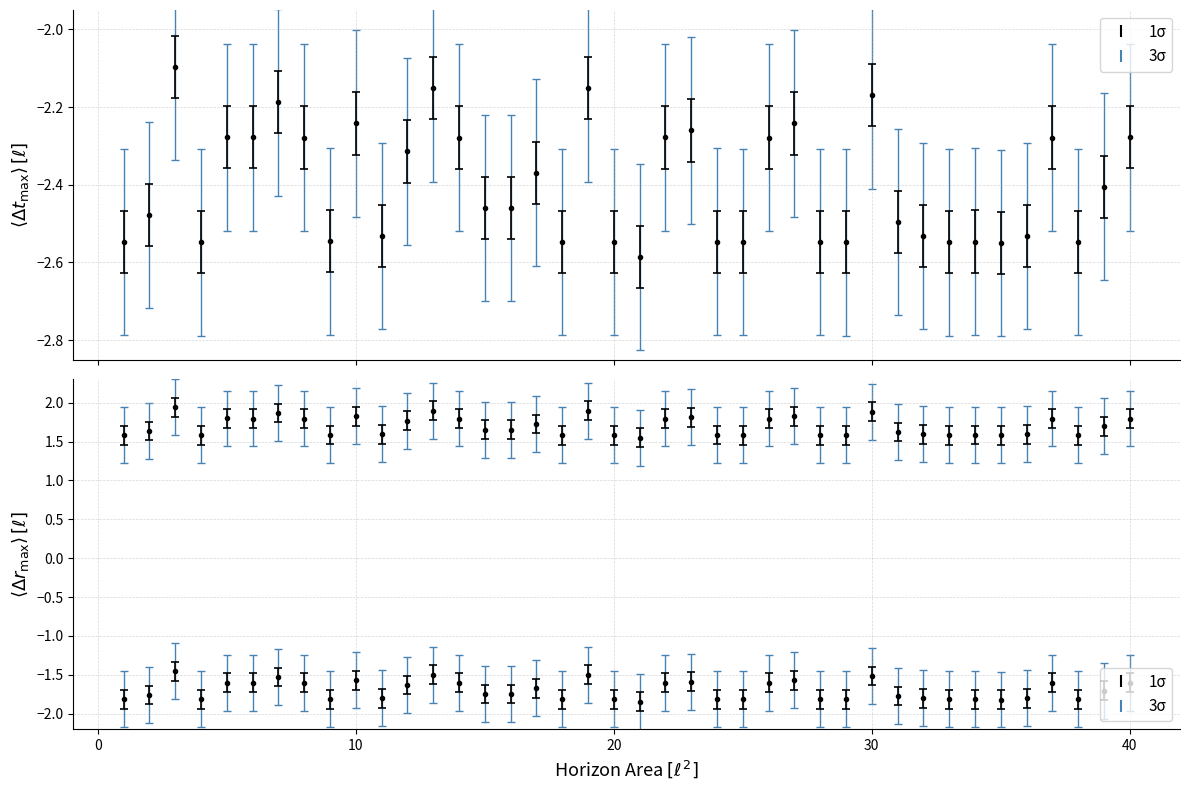

Is it true that the value at 17 is -3.6?

False